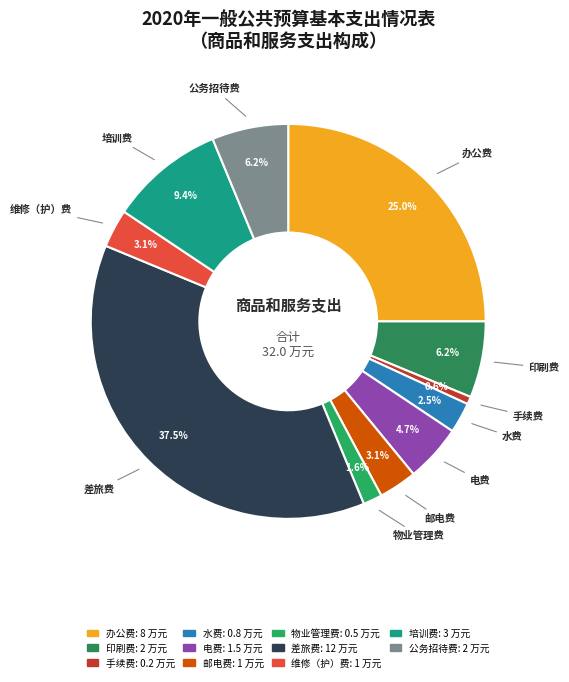

What is the smallest slice in the pie chart?

手续费